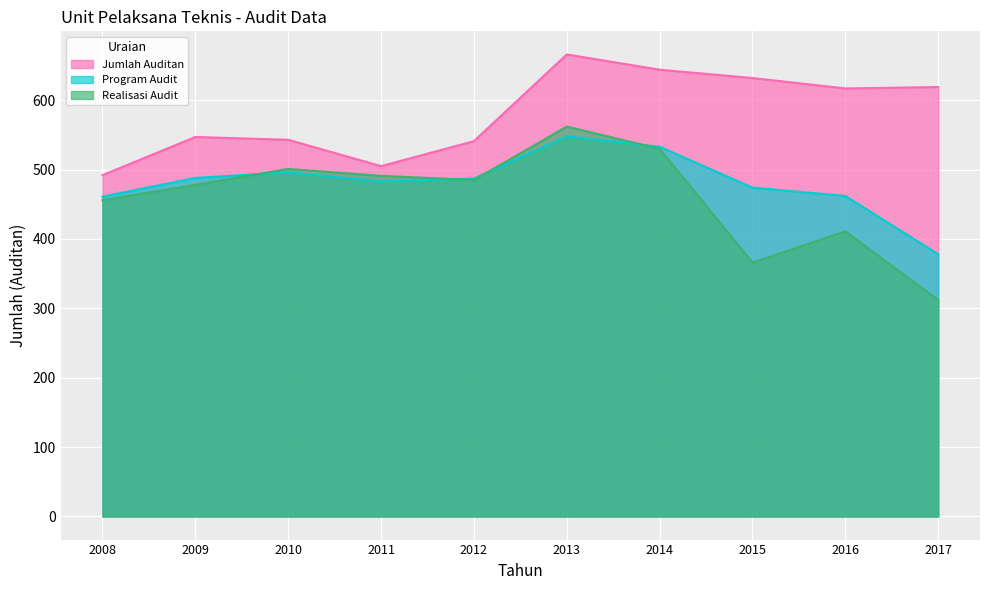

True or false: Realisasi Audit and Program Audit cross at least once.

True